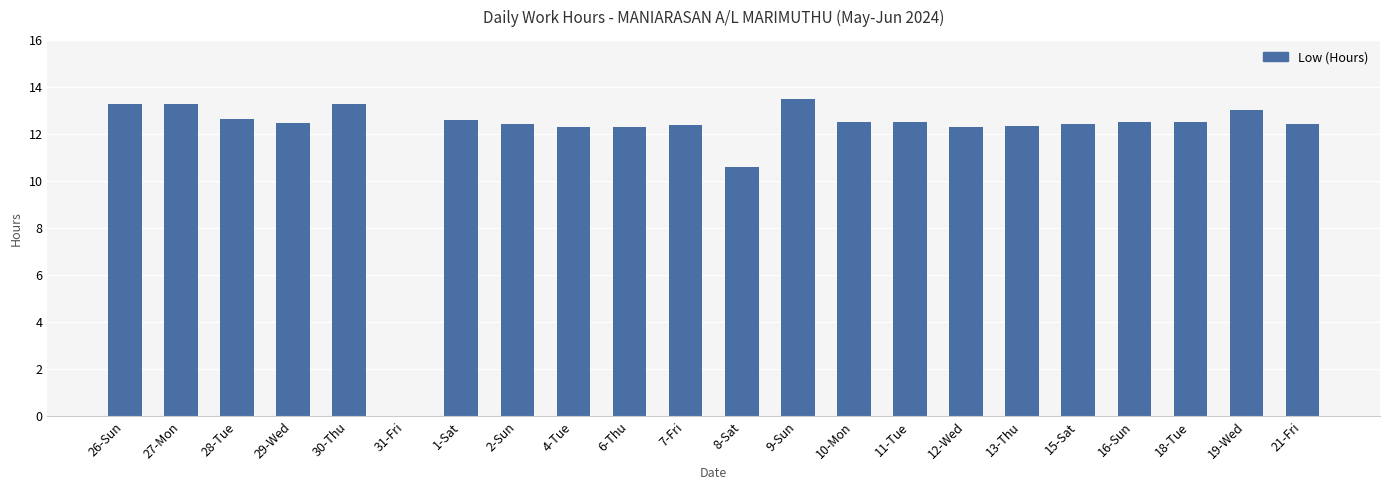

What is the ratio of the value at 8-Sat to the value at 18-Tue?

0.8